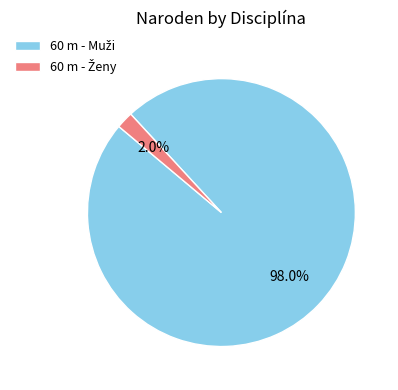

Is there any slice that represents more than half of the pie?

Yes